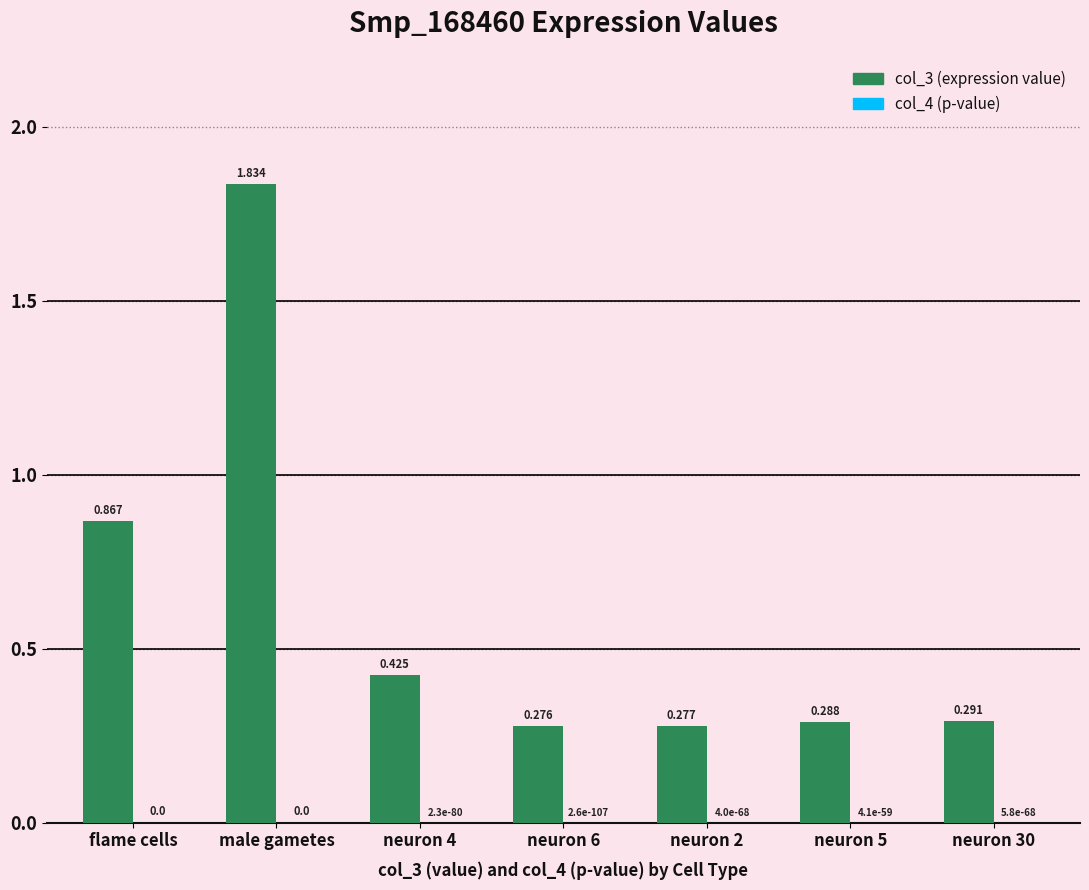

At which category is the sum across all series the highest?

male gametes